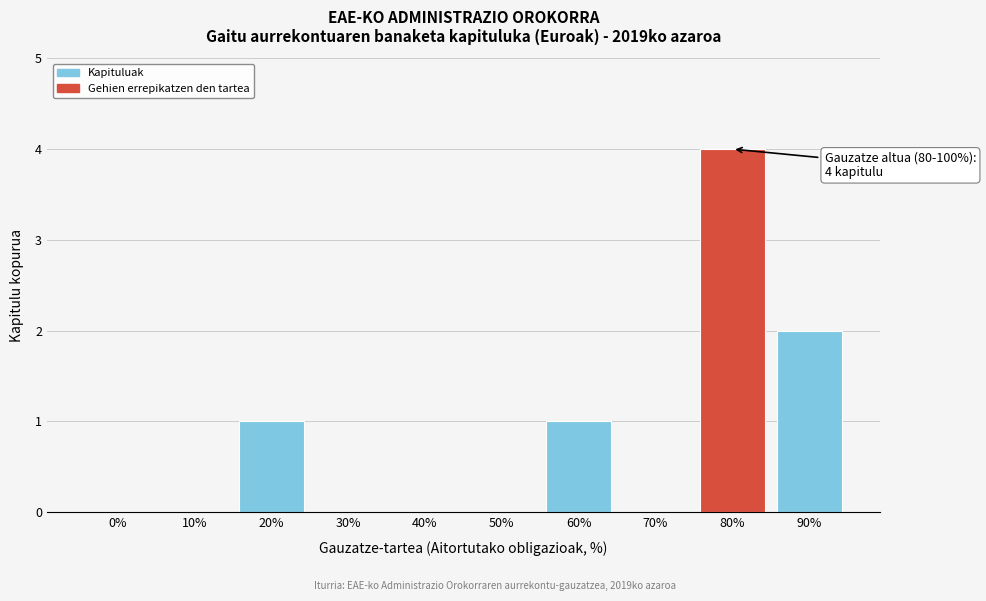

Reading right to left, list all the values displayed in this chart.

90%=2	80%=4	70%=0	60%=1	50%=0	40%=0	30%=0	20%=1	10%=0	0%=0